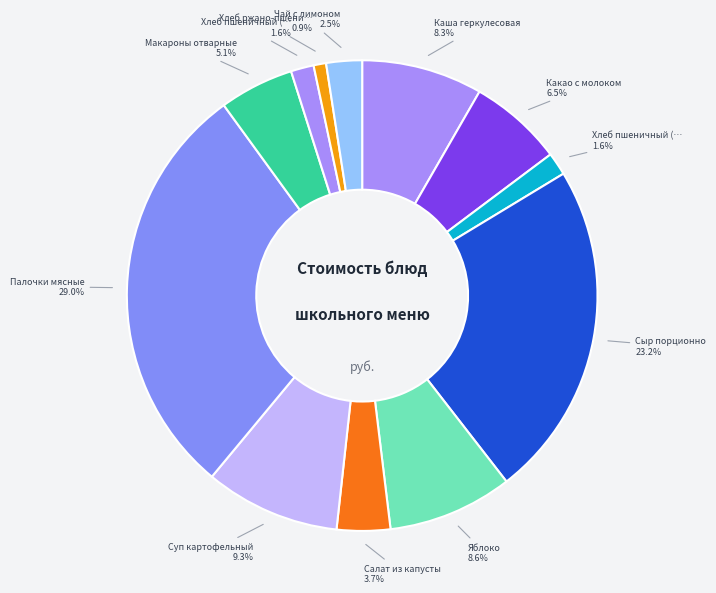

Is there any slice that represents more than half of the pie?

No